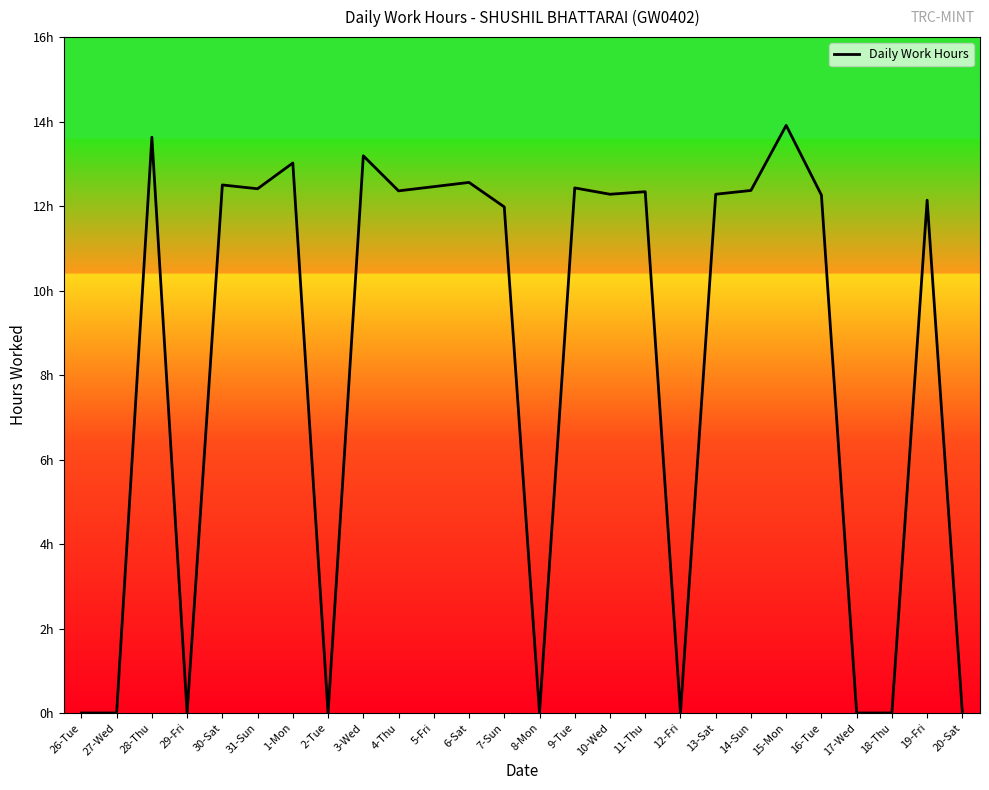

What is the label of the 4th point from the left?

29-Fri